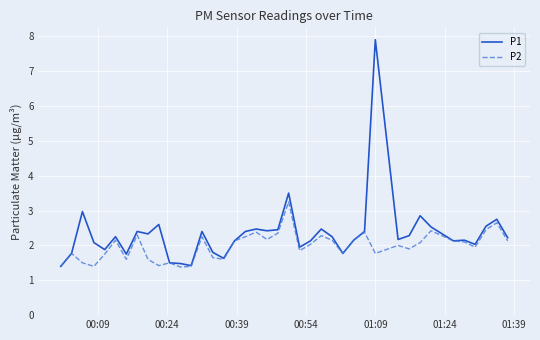

Which series has the widest spread of values?

P1